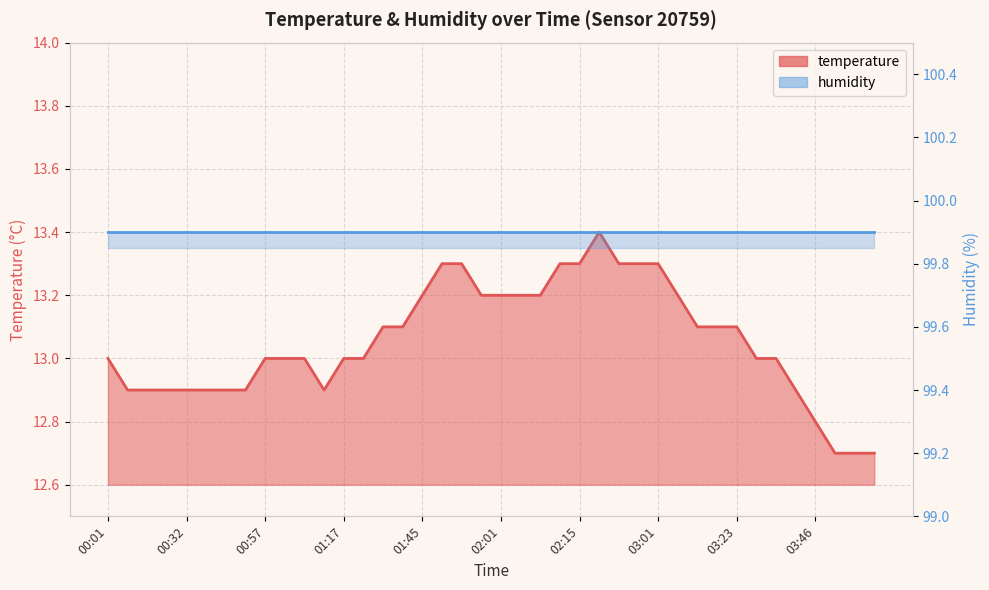

Reading left to right, what are all the values shown in this chart?

13.0	12.9	12.9	12.9	12.9	12.9	12.9	12.9	13.0	13.0	13.0	12.9	13.0	13.0	13.1	13.1	13.2	13.3	13.3	13.2	13.2	13.2	13.2	13.3	13.3	13.4	13.3	13.3	13.3	13.2	13.1	13.1	13.1	13.0	13.0	12.9	12.8	12.7	12.7	12.7